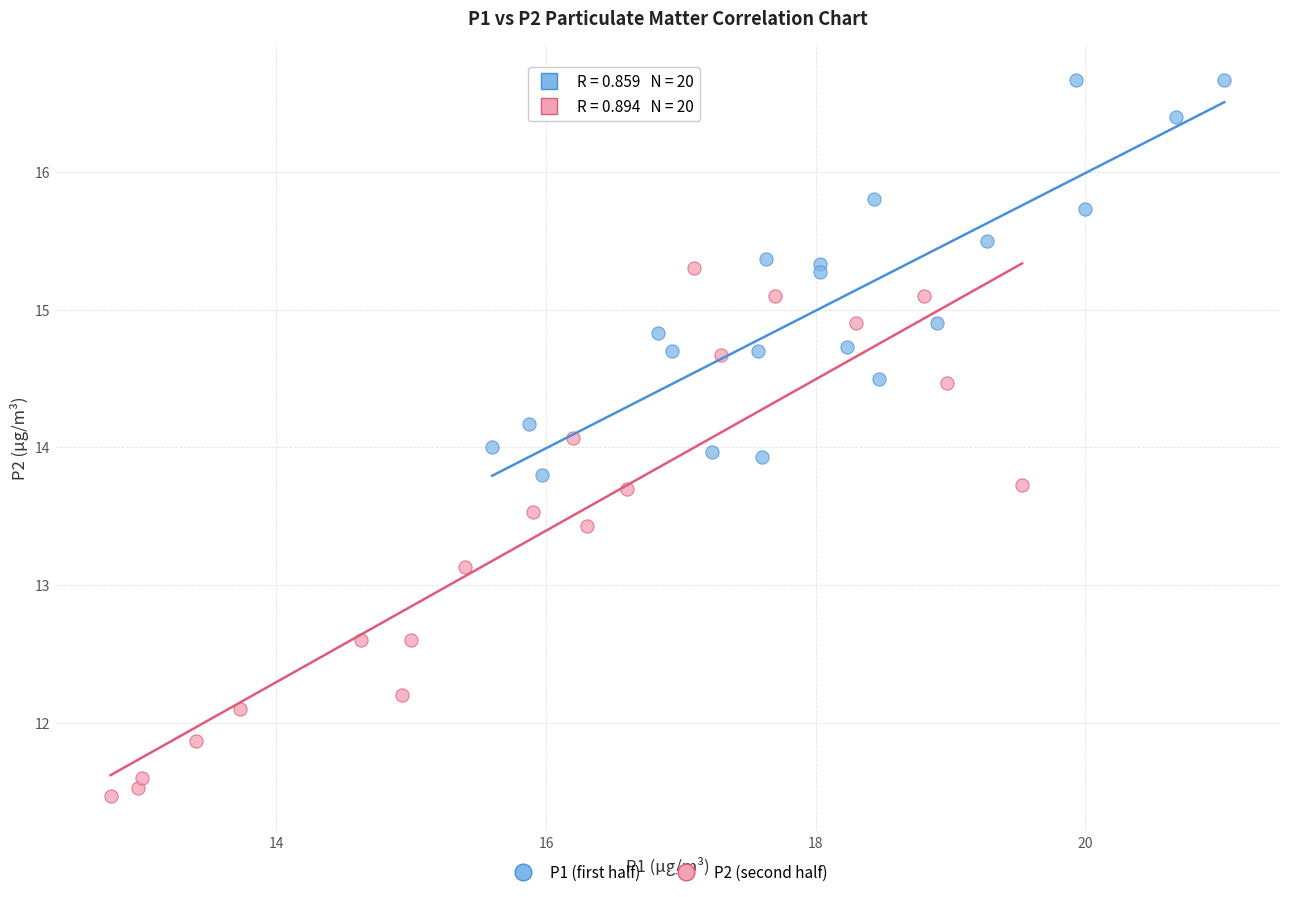

Which series contains the highest Y value?

P1 (first half)